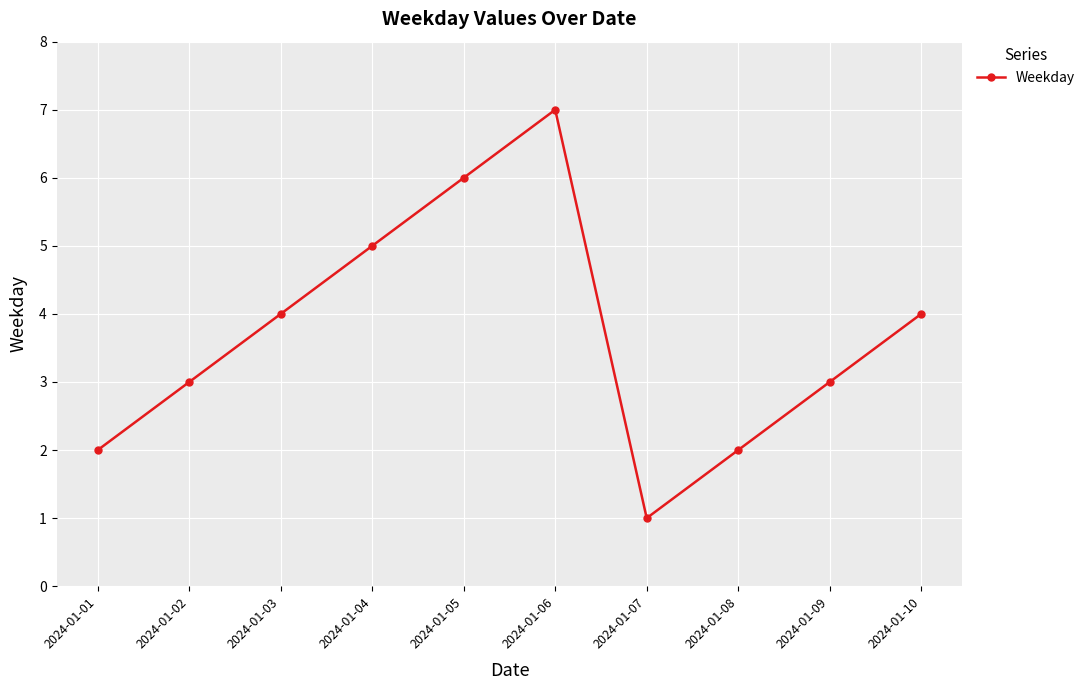

Which category has the highest value across all series?

2024-01-06